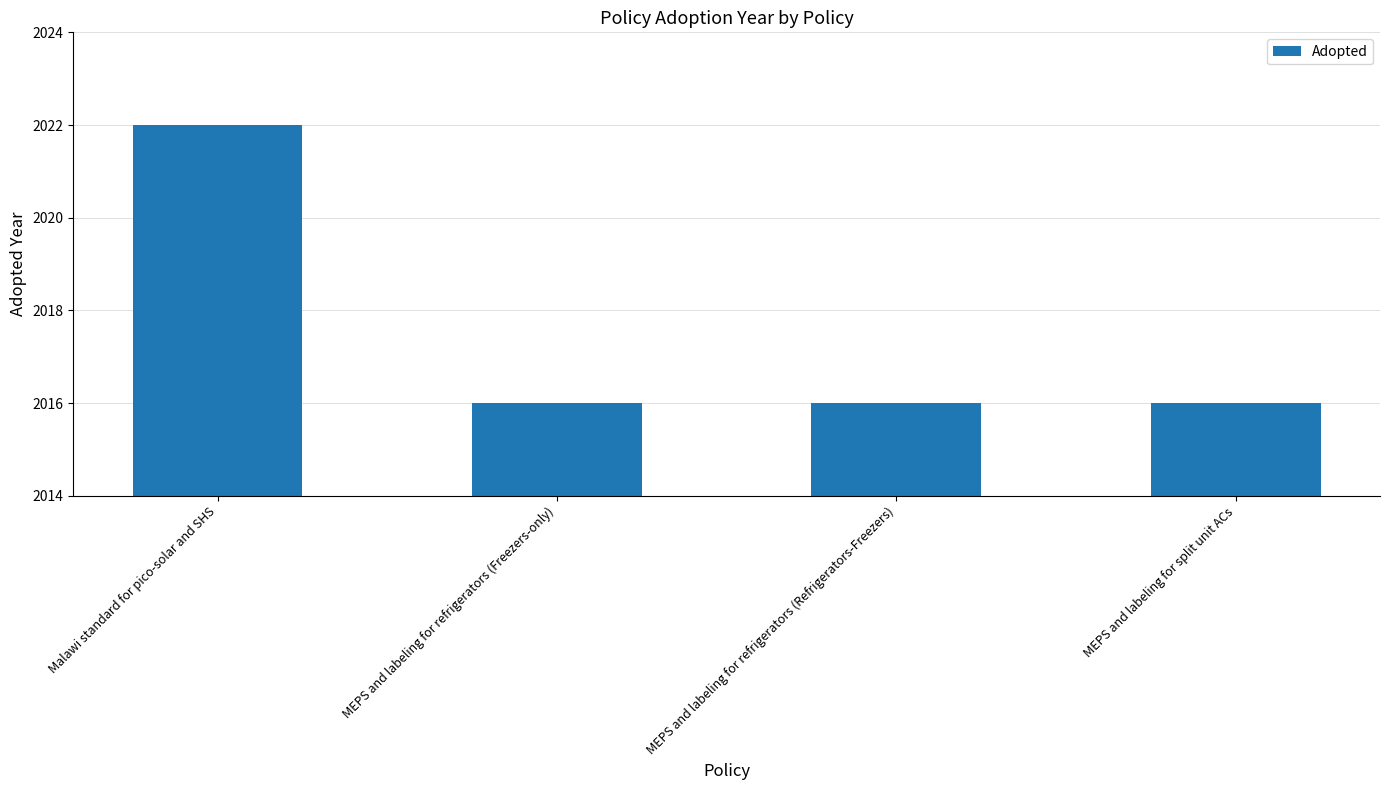

Reading left to right, what are all the values shown in this chart?

Malawi standard for pico-solar and SHS=2022	MEPS and labeling for refrigerators (Freezers-only)=2016	MEPS and labeling for refrigerators (Refrigerators-Freezers)=2016	MEPS and labeling for split unit ACs=2016